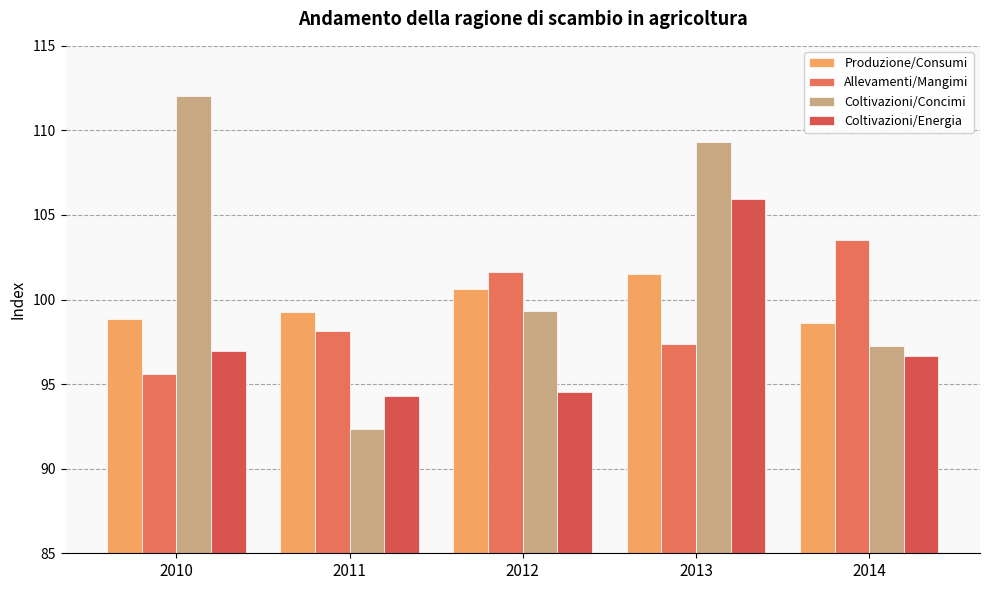

Which series has the largest range (max minus min)?

Coltivazioni/Concimi